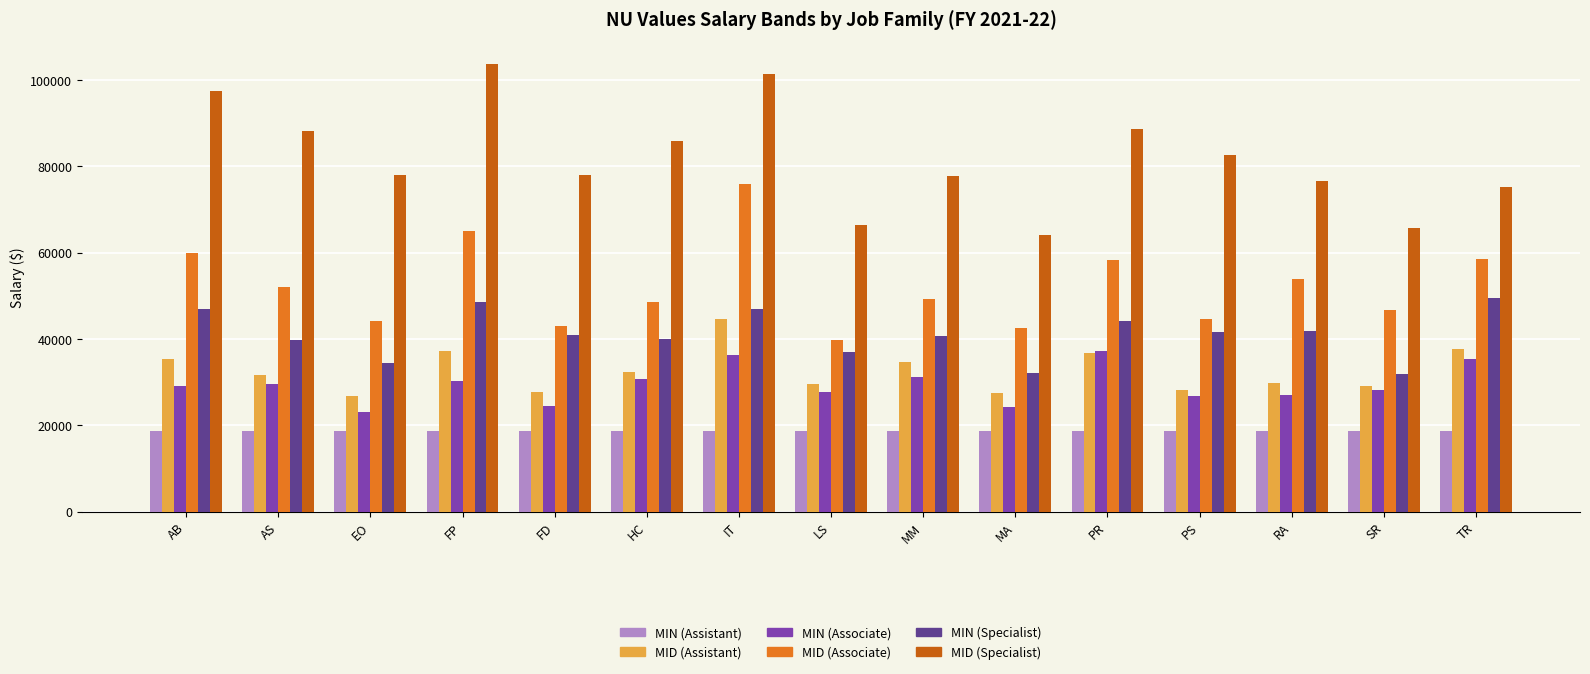

At which category is the sum across all series the highest?

IT